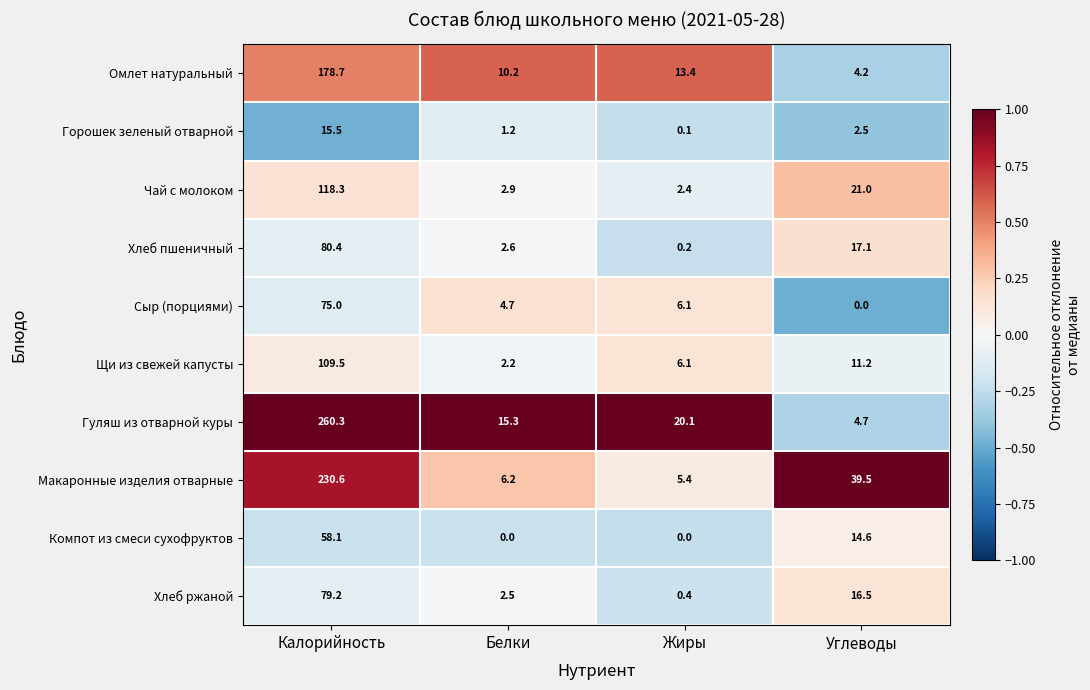

How many distinct data groups are displayed?

10